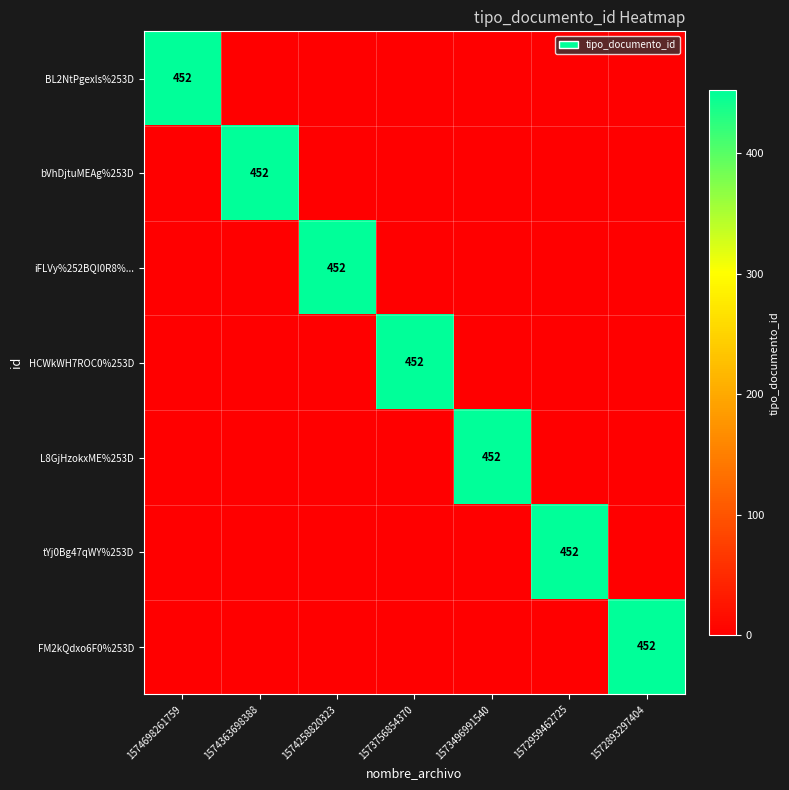

The value of FM2kQdxo6F0%253D at 1572893297404 is 452. True or false?

True